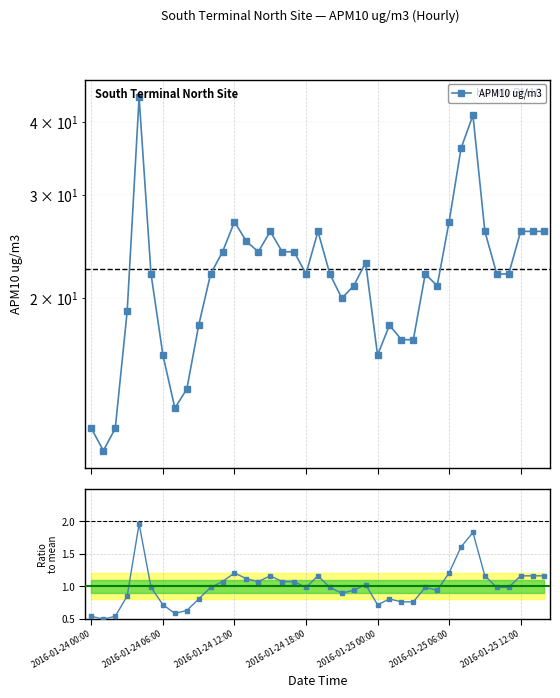

Rank the series by their maximum value, from lowest to highest.

Ratio to mean, APM10 ug/m3